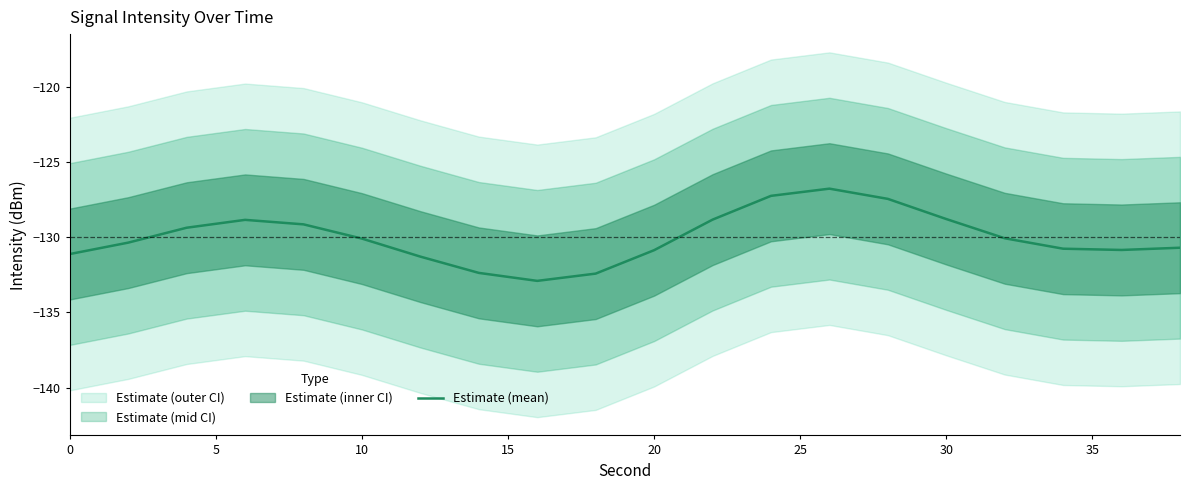

What is the highest value of the Estimate (mean) series?

-126.8